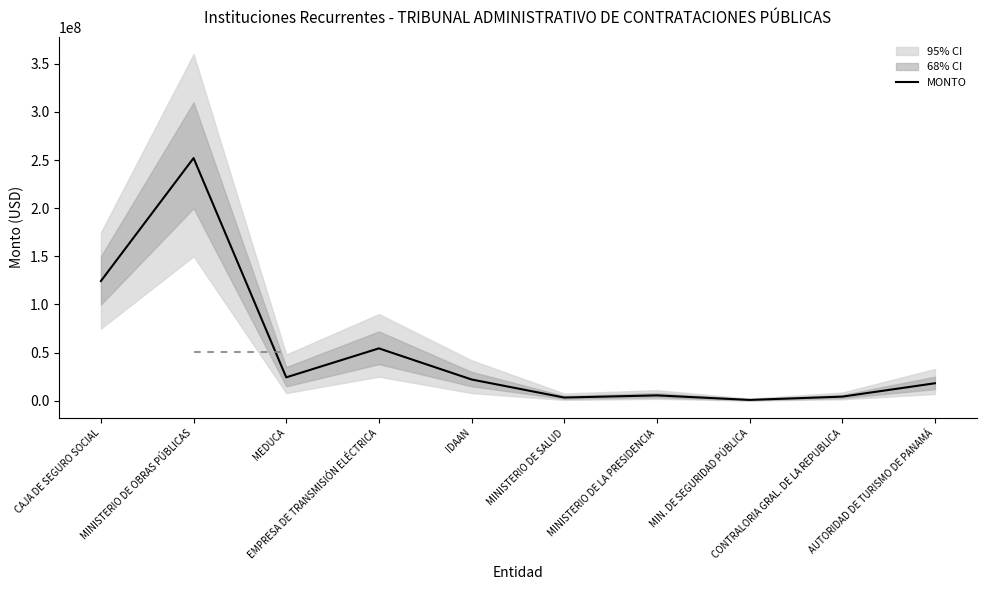

What is the value of the 10th point from the left?

18150000.0